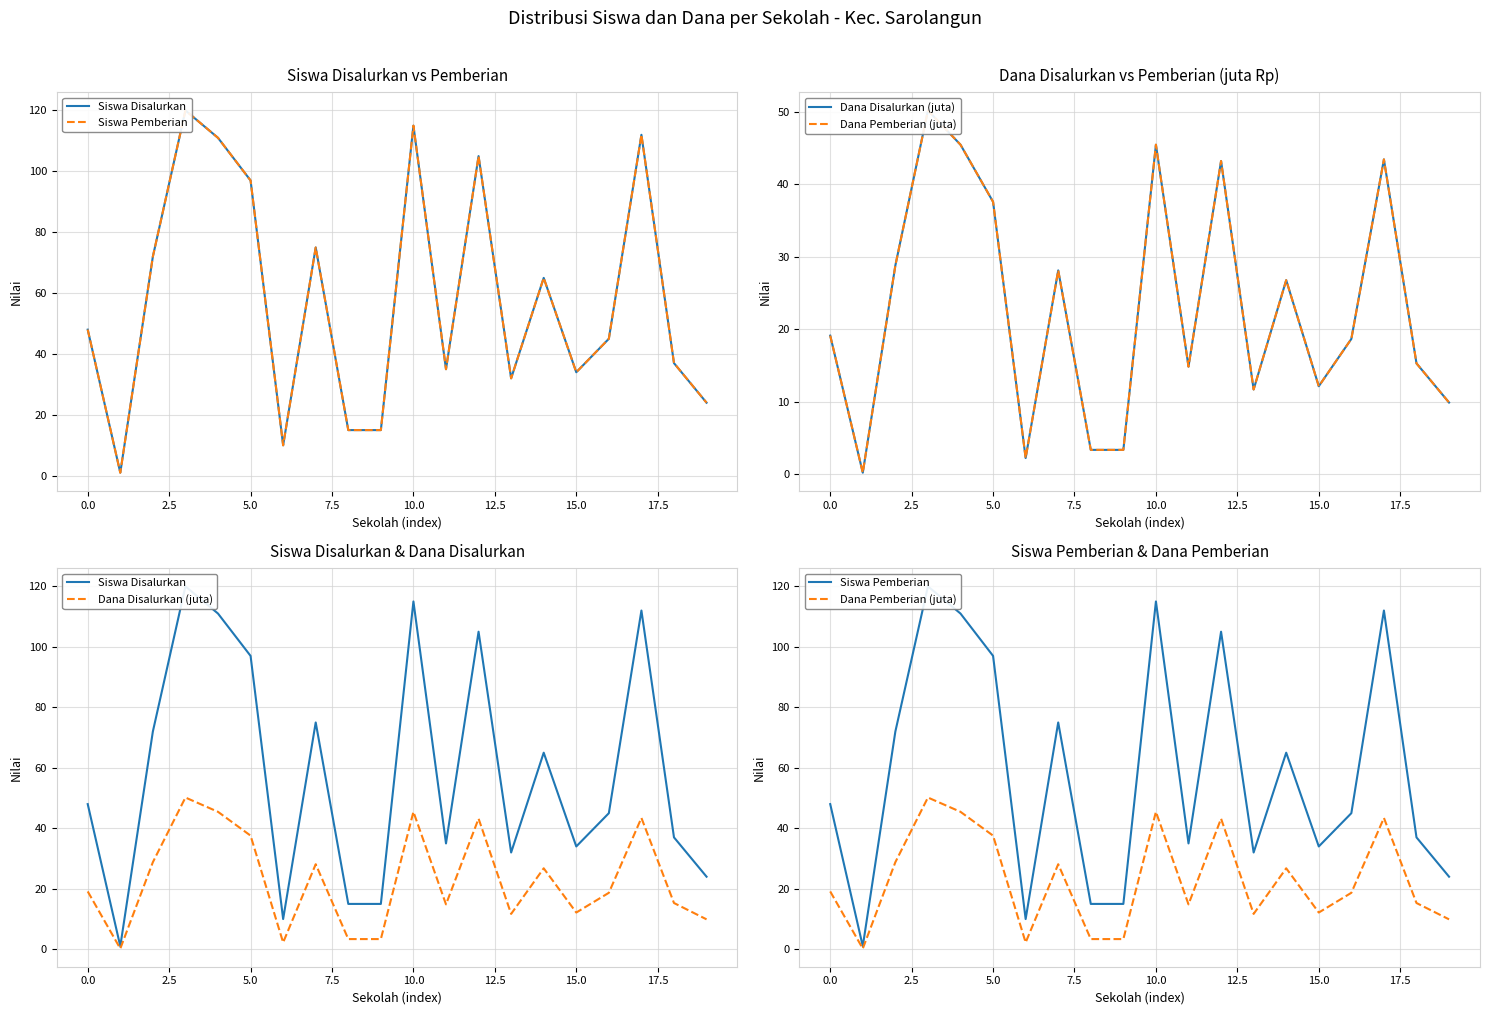

How many values in the Dana Disalurkan (juta) series are below 19?

10